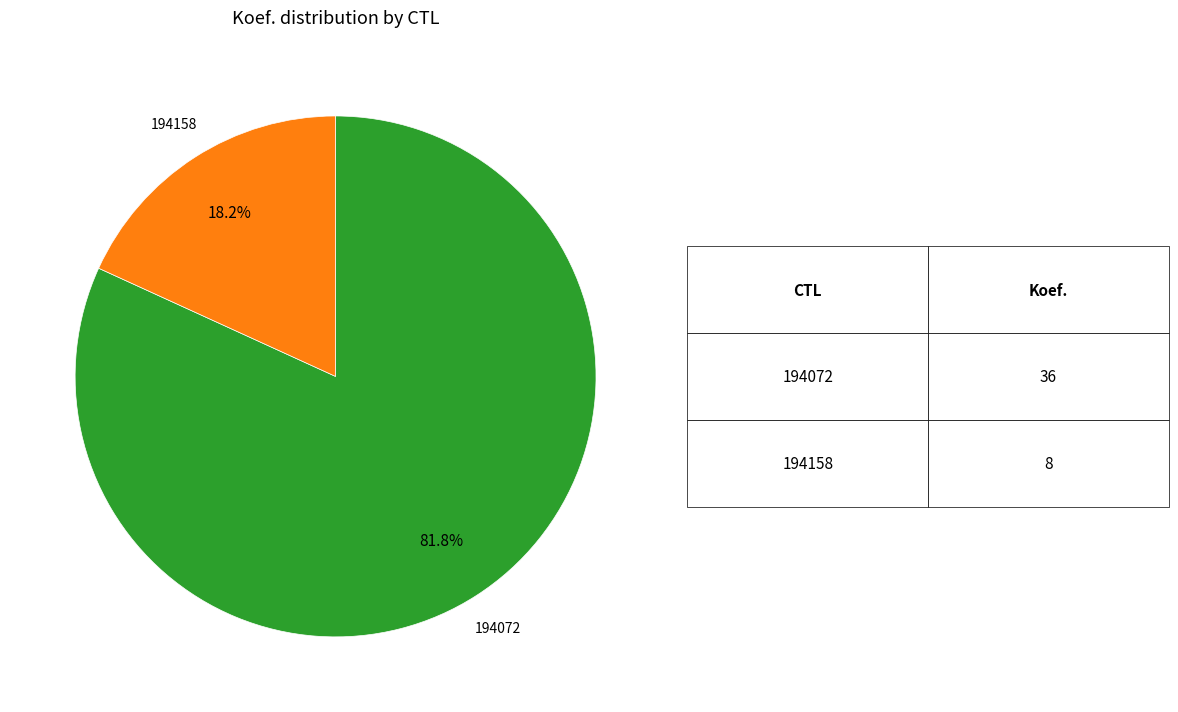

Which category accounts for the majority?

194072